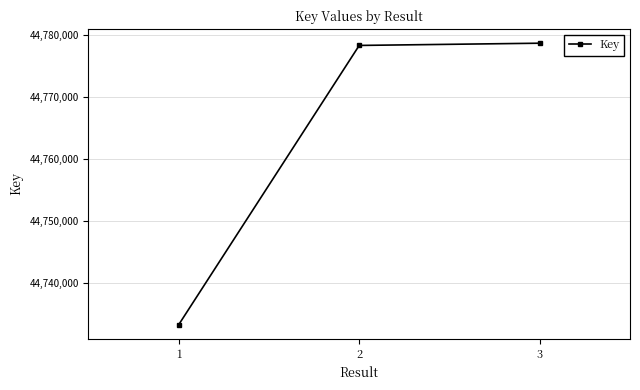

What is the difference between the maximum and minimum values?

45349